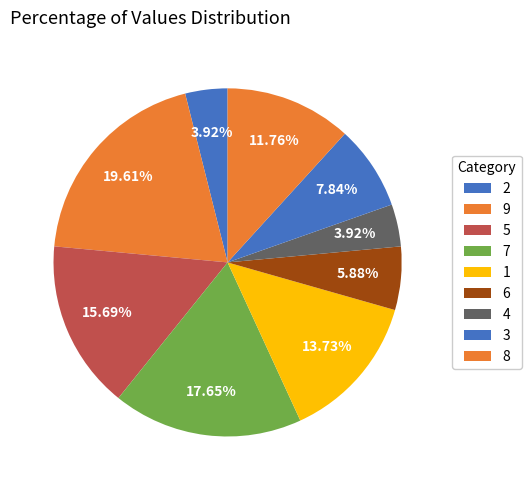

Which has a higher value, 2 or 5?

5